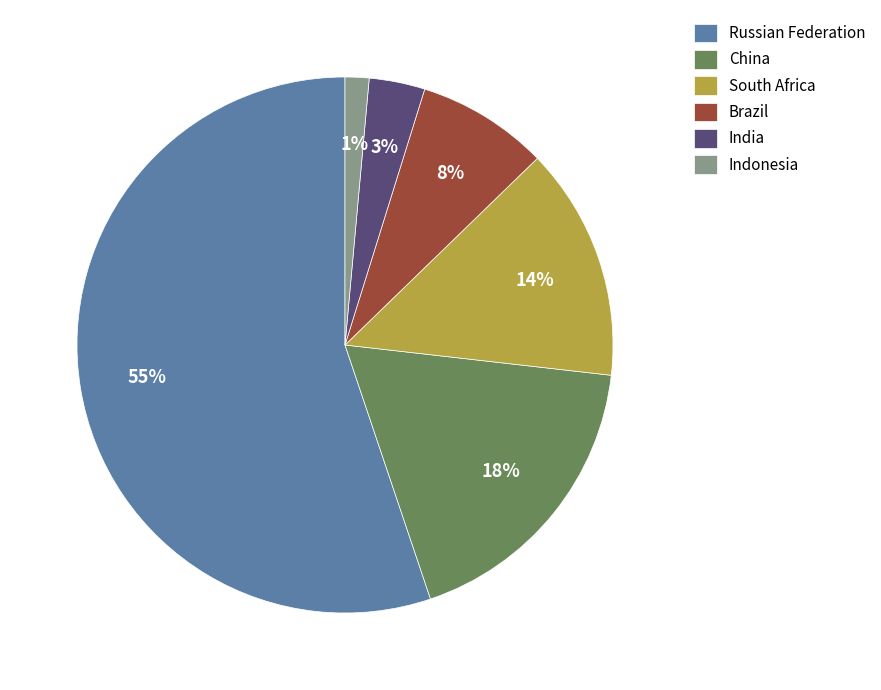

Is the sum of China and Brazil greater than half?

No